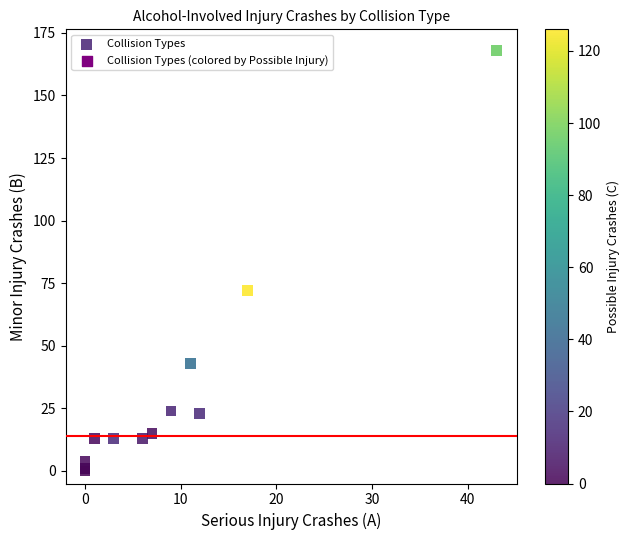

What Y value in the scatter plot is closest to 84?

72